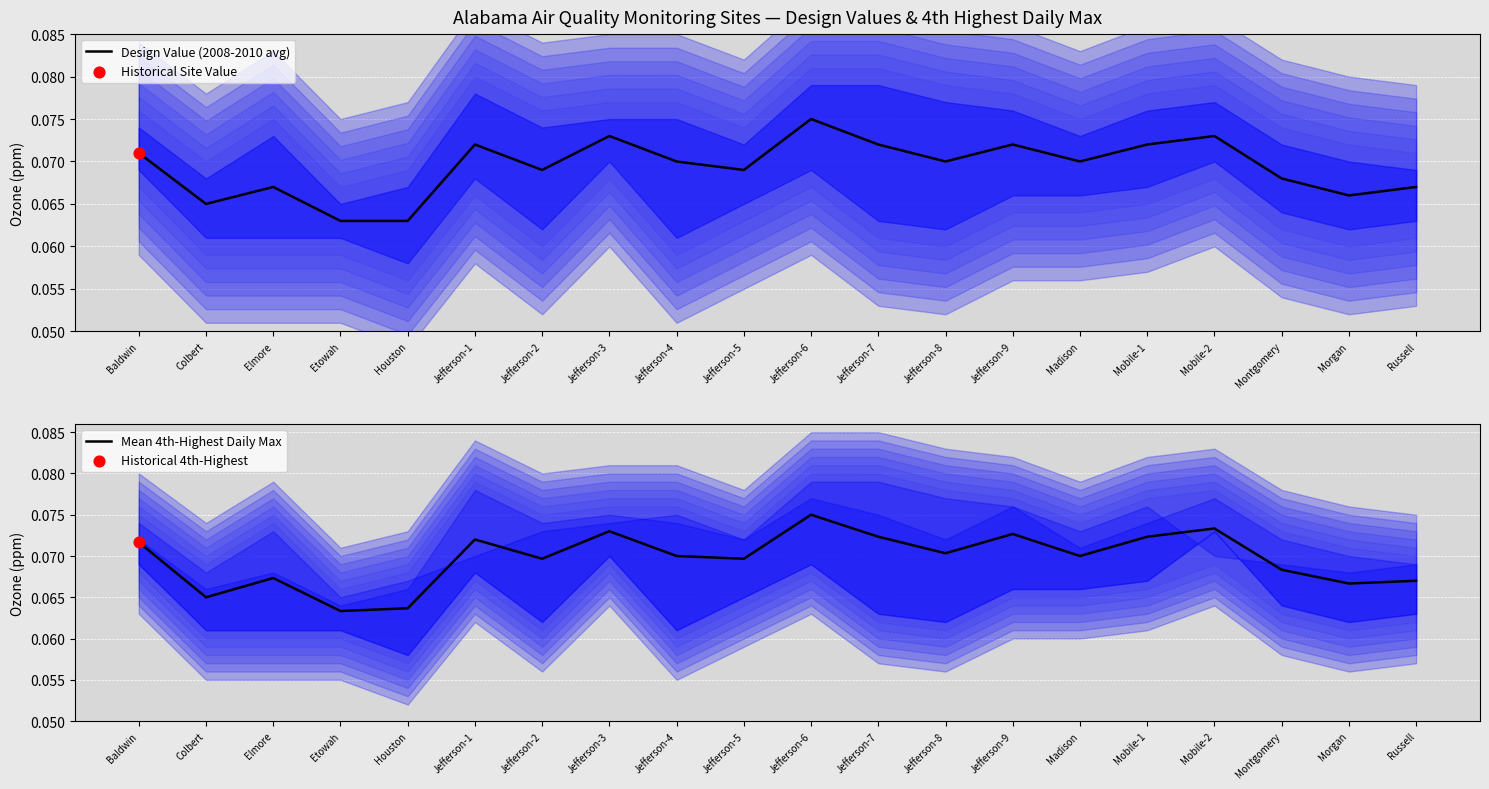

Which series reaches the minimum Y coordinate?

Design Value (2008-2010 avg)